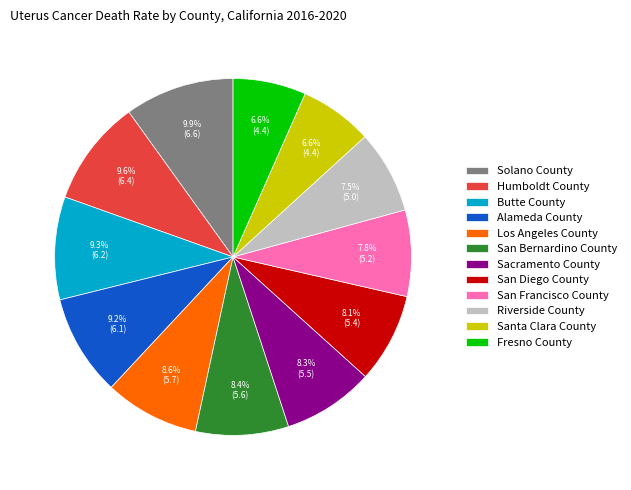

To the nearest percent, what percentage of the pie is San Bernardino County?

8%